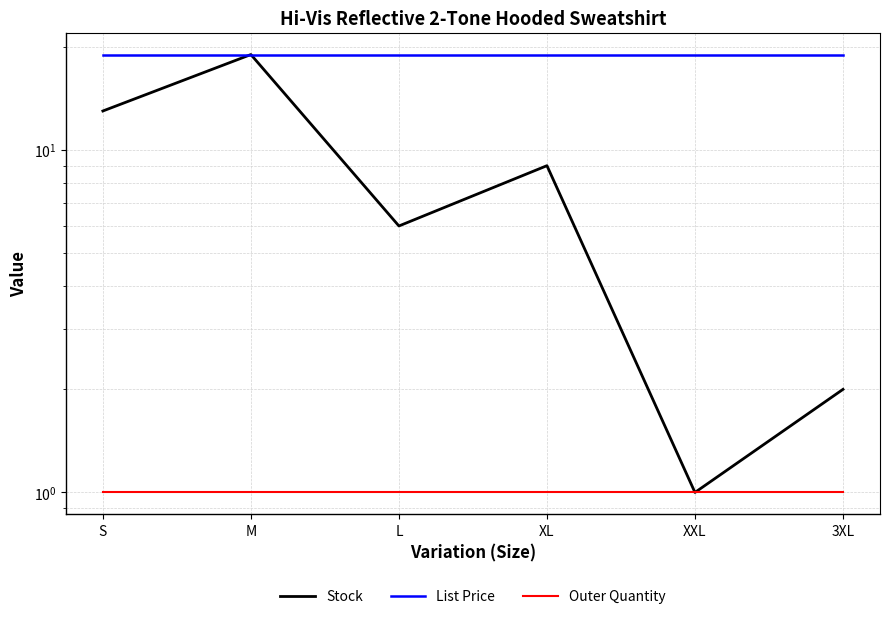

What is the minimum value for List Price?

18.9